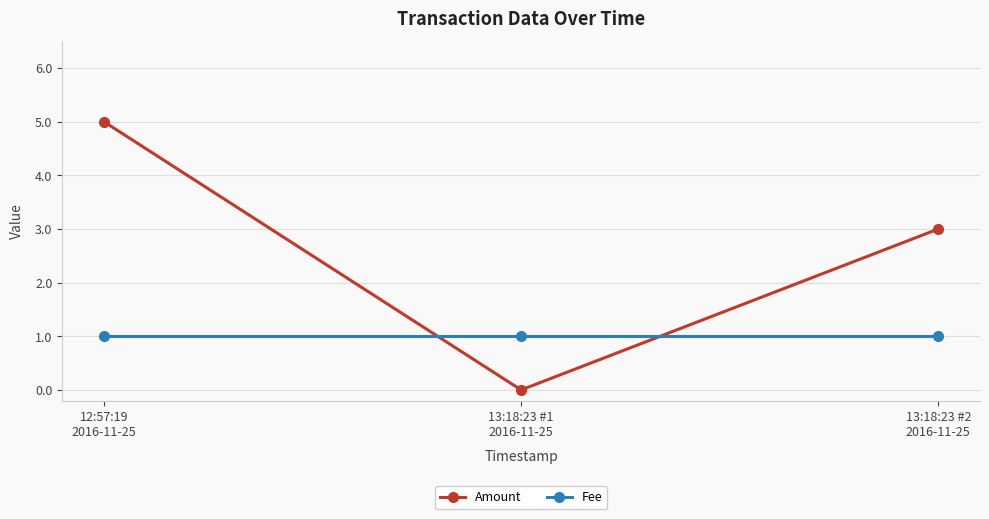

What is the total value across all series at 13:18:23 #2
2016-11-25?

4